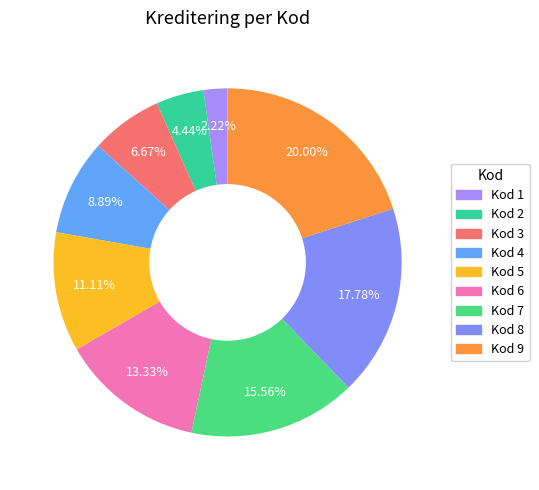

Which has a higher value, Kod 8 or Kod 1?

Kod 8